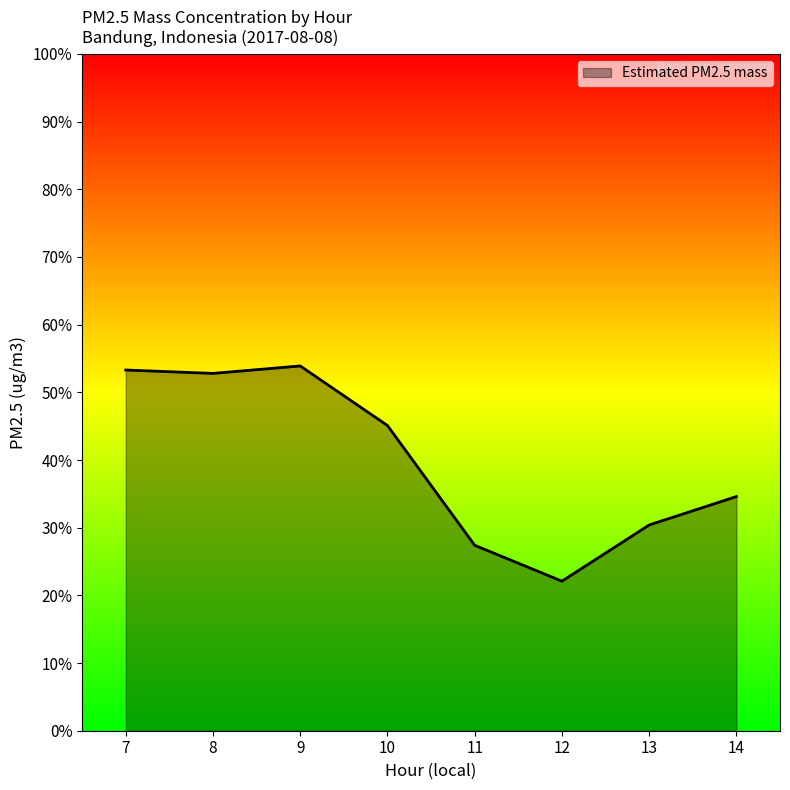

How many values exceed 45?

4